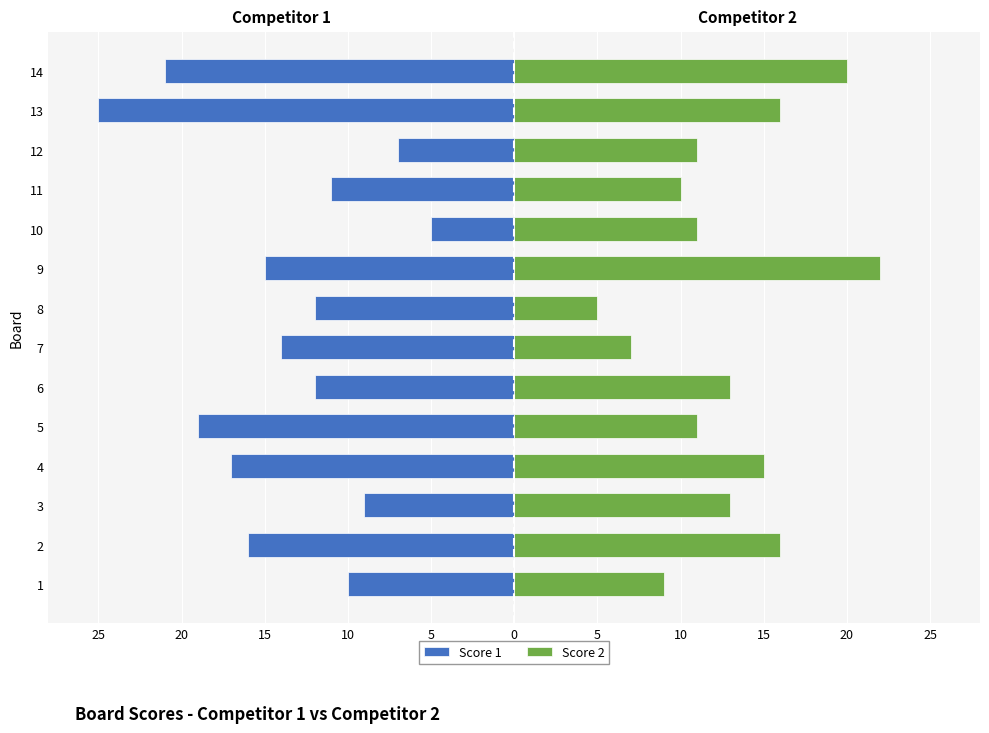

What is the difference between the maximum and minimum values in the Score 1 series?

20